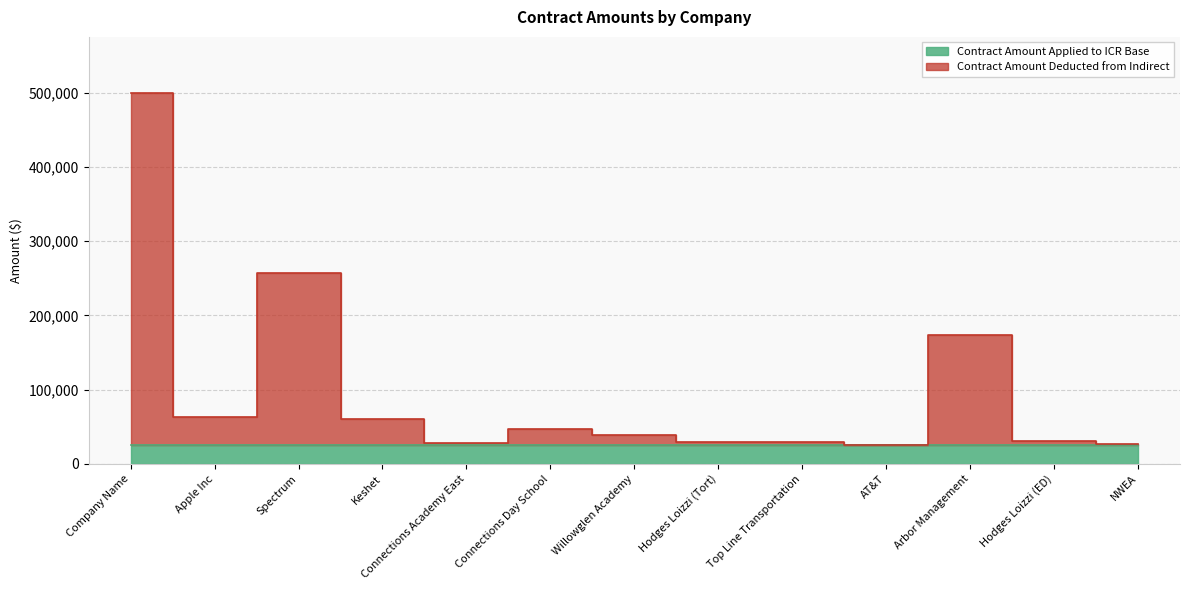

Which has a higher value, Hodges Loizzi (ED) or Arbor Management?

Arbor Management